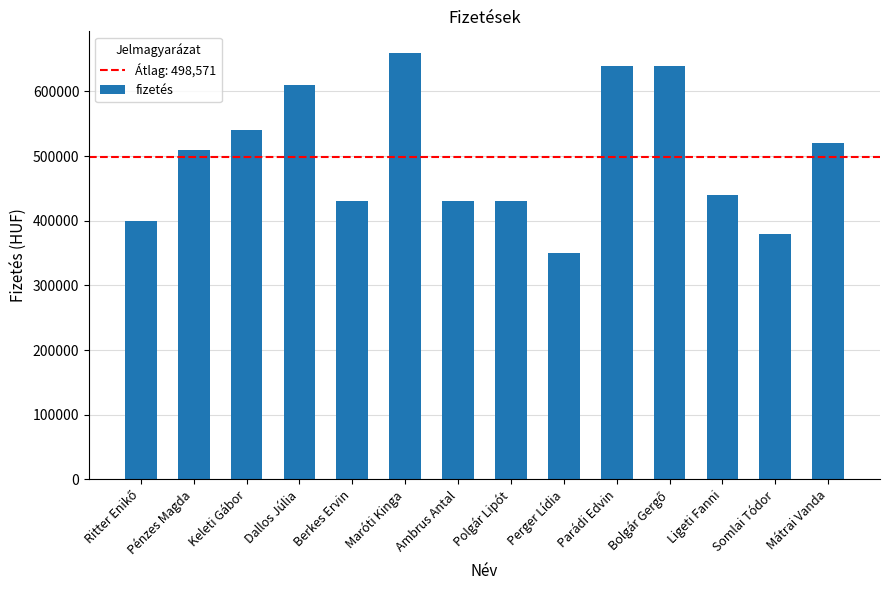

What is the label of the 2nd bar from the left?

Pénzes Magda